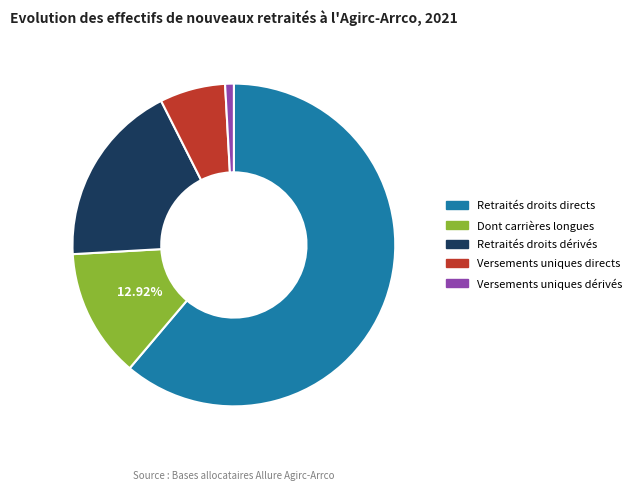

Combined, do Retraités droits directs and Dont carrières longues account for over 50%?

Yes